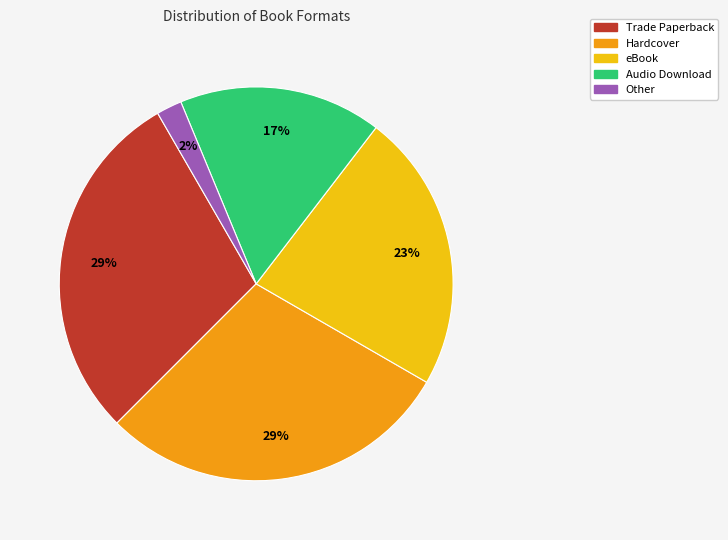

Is there a majority slice in this chart?

No